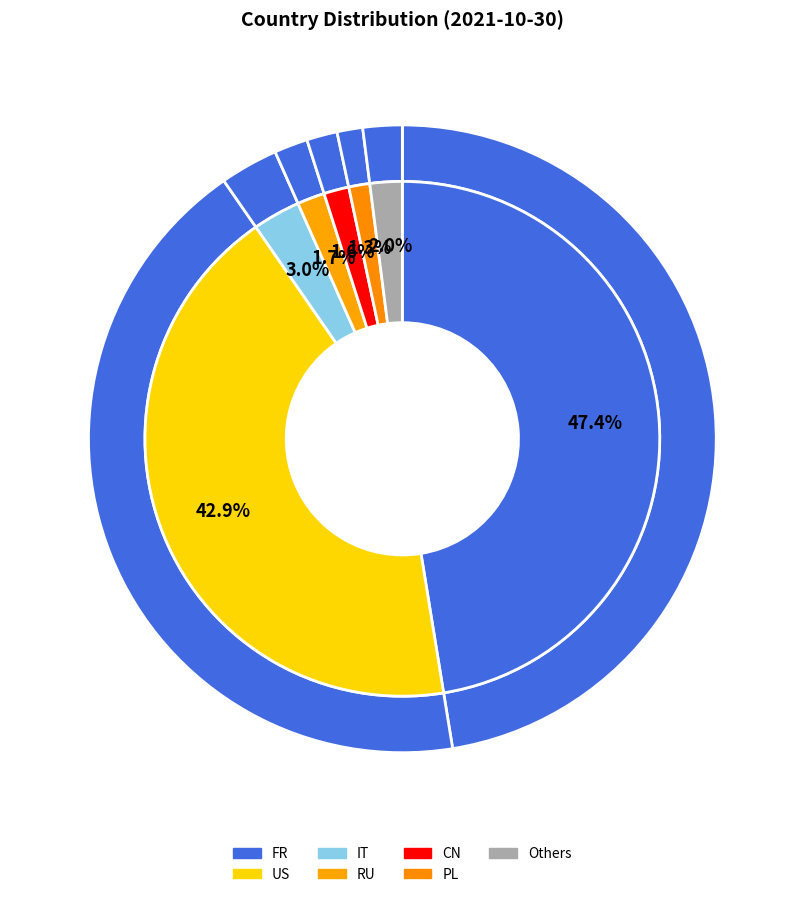

What is the change in value from FR to US?

-3655